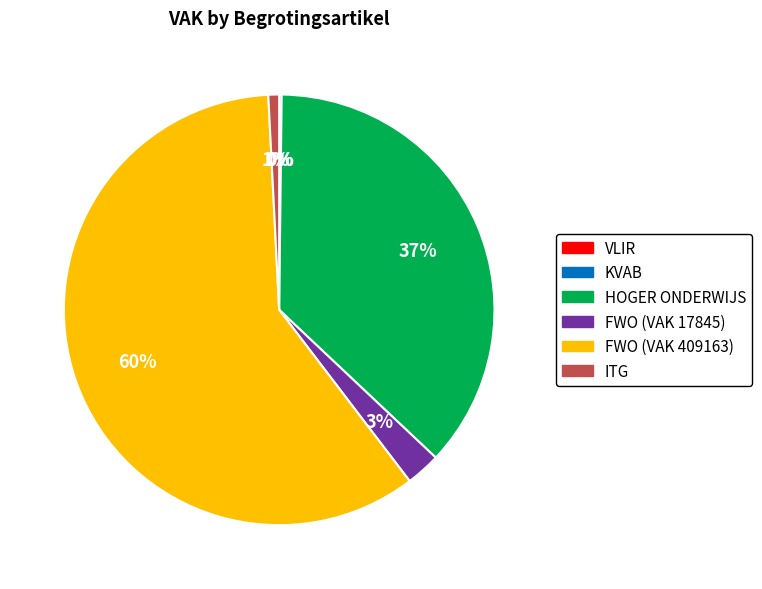

True or false: FWO (VAK 409163) accounts for 60% of the total.

True